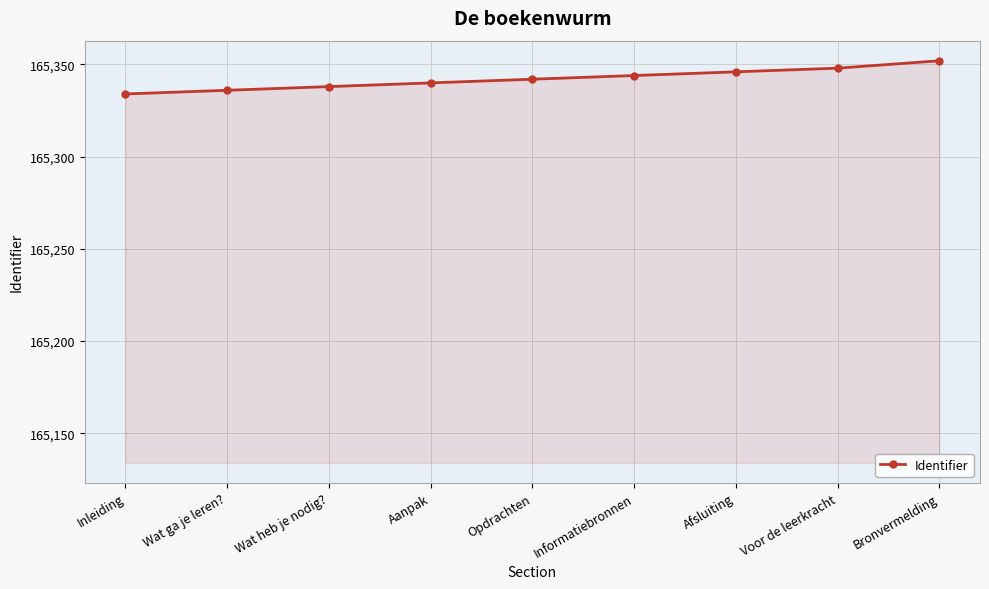

What is the label of the 7th point from the left?

Afsluiting